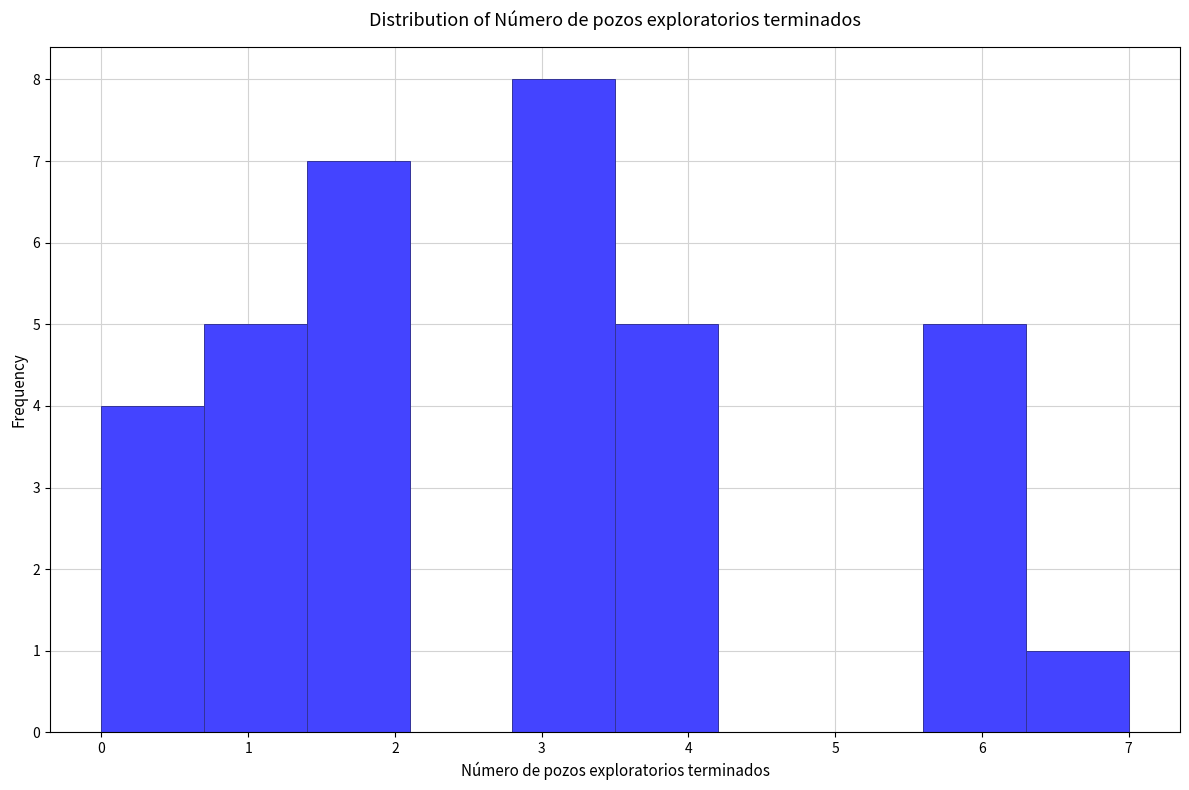

How tall is the bar that spans 3.5 to 4.2 on the x-axis? The values are not printed on the chart, so give them approximately, as read against the axis.

5